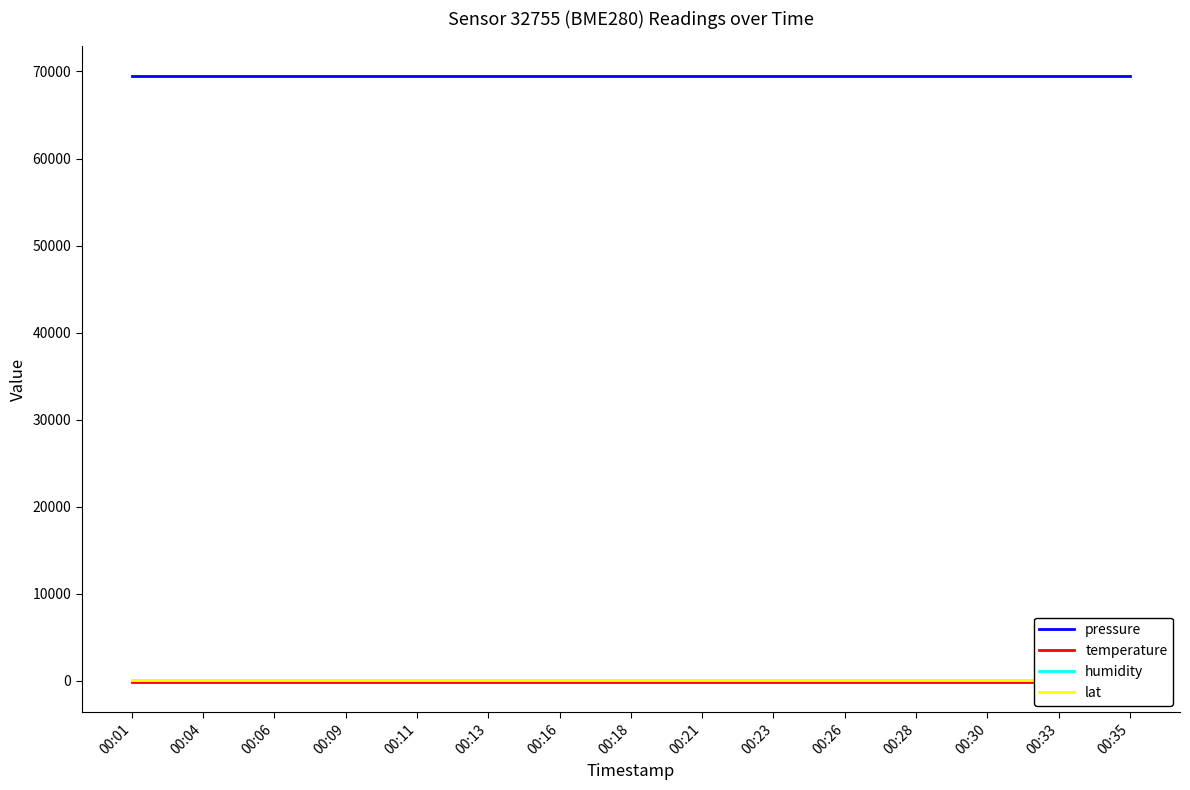

Rank the series at 00:33 from highest to lowest value.

pressure, humidity, lat, temperature